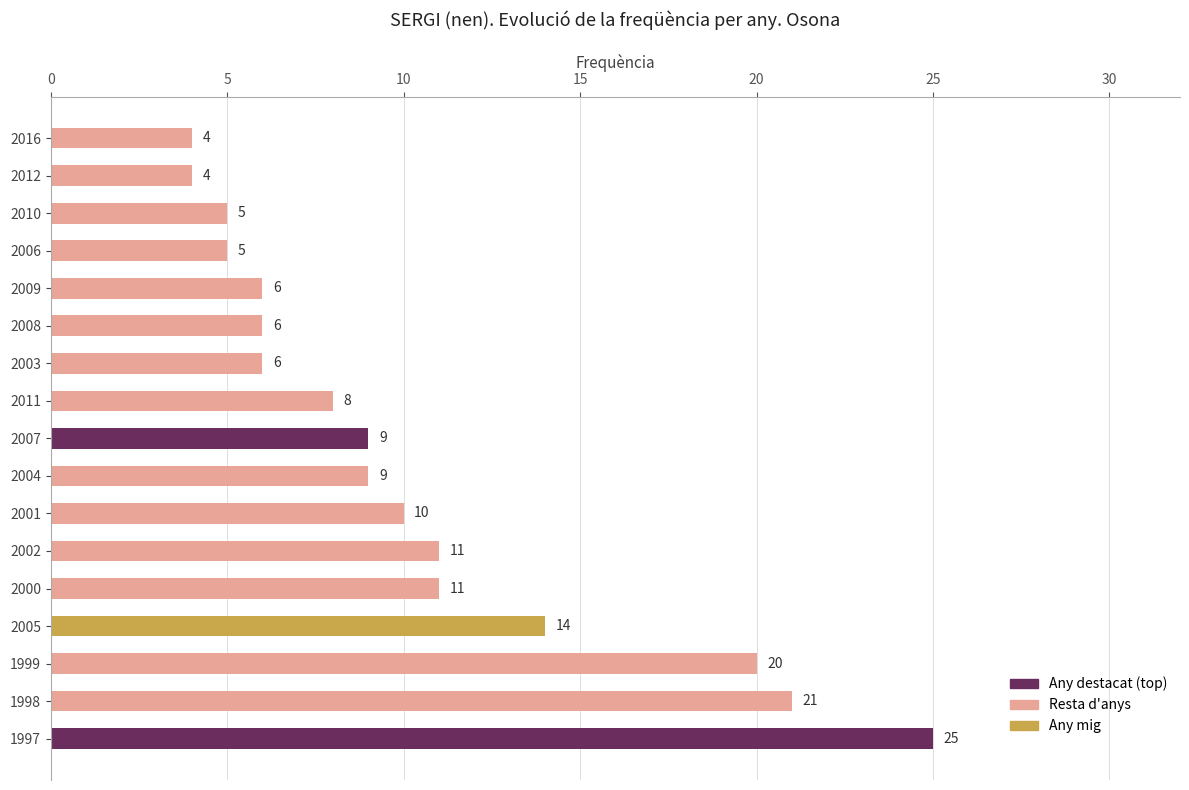

What is the difference between the maximum and second lowest values?

21